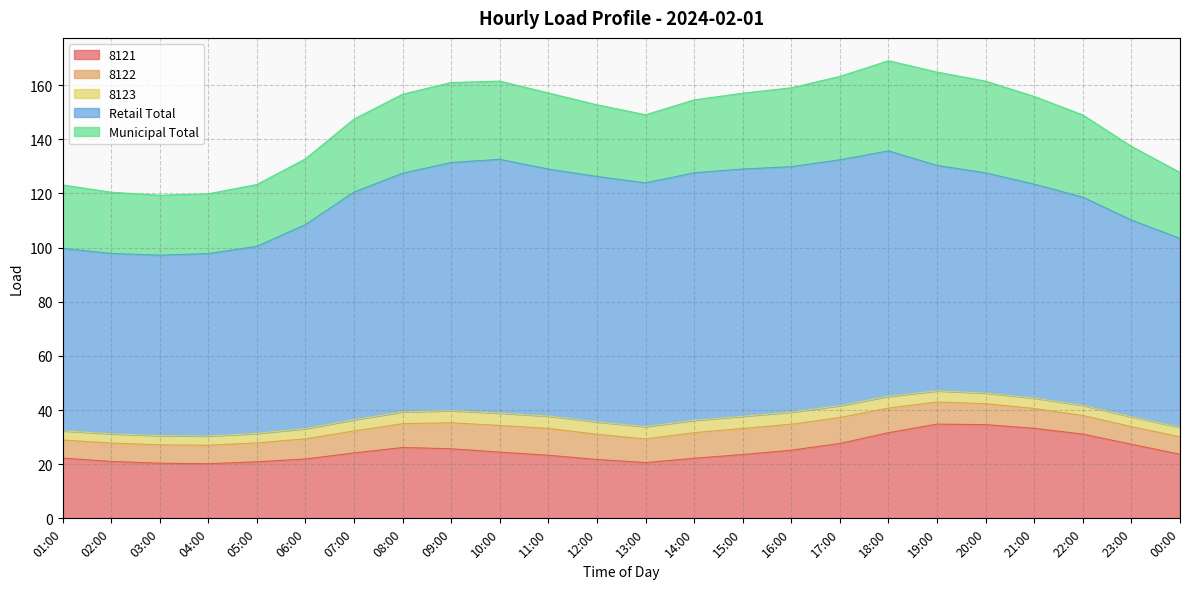

Is it true that 8121 equals 33.3 at 21:00?

True